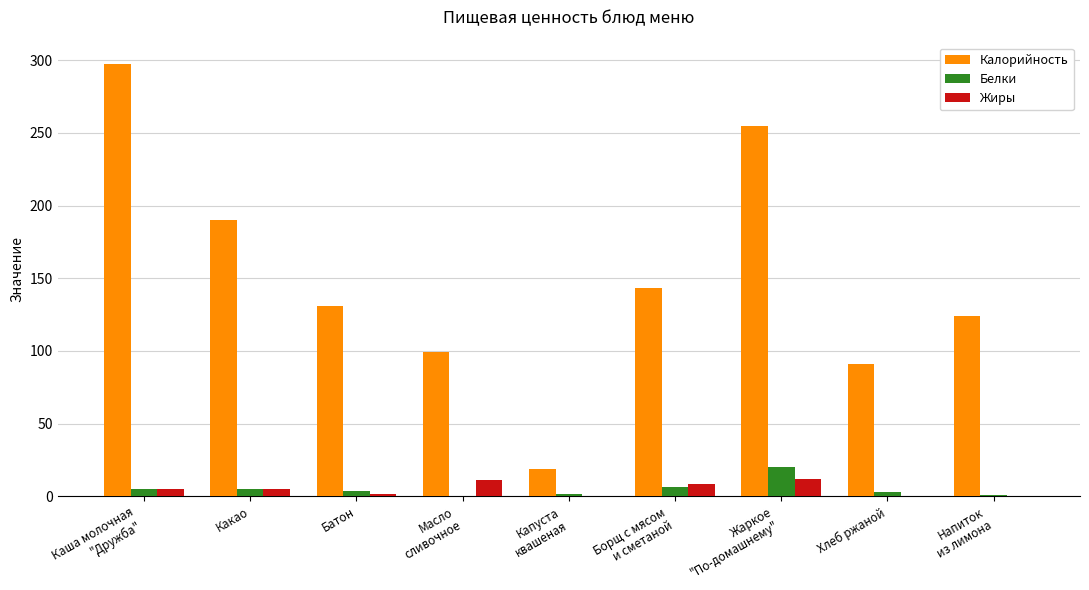

Count the number of data series in this chart.

3